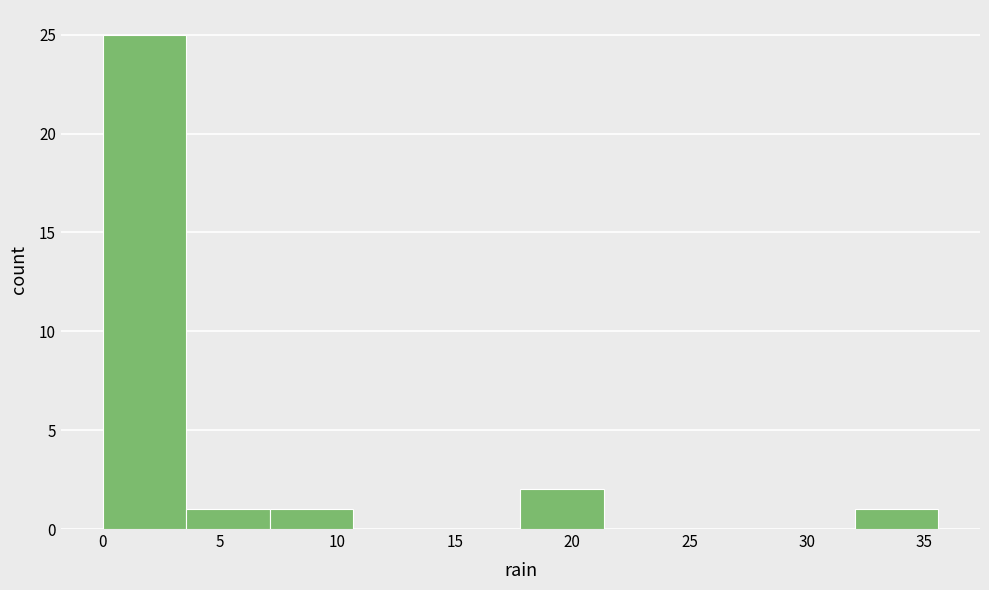

Which range on the x-axis has the tallest bar?

0.0 to 3.5